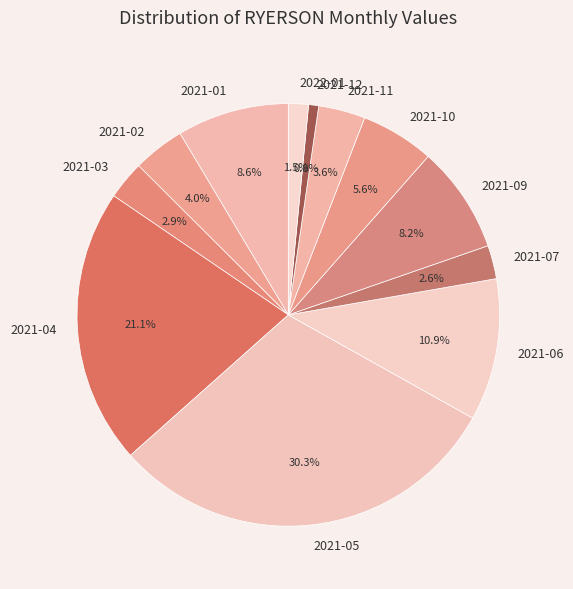

True or false: 2021-10 accounts for 6% of the total.

True